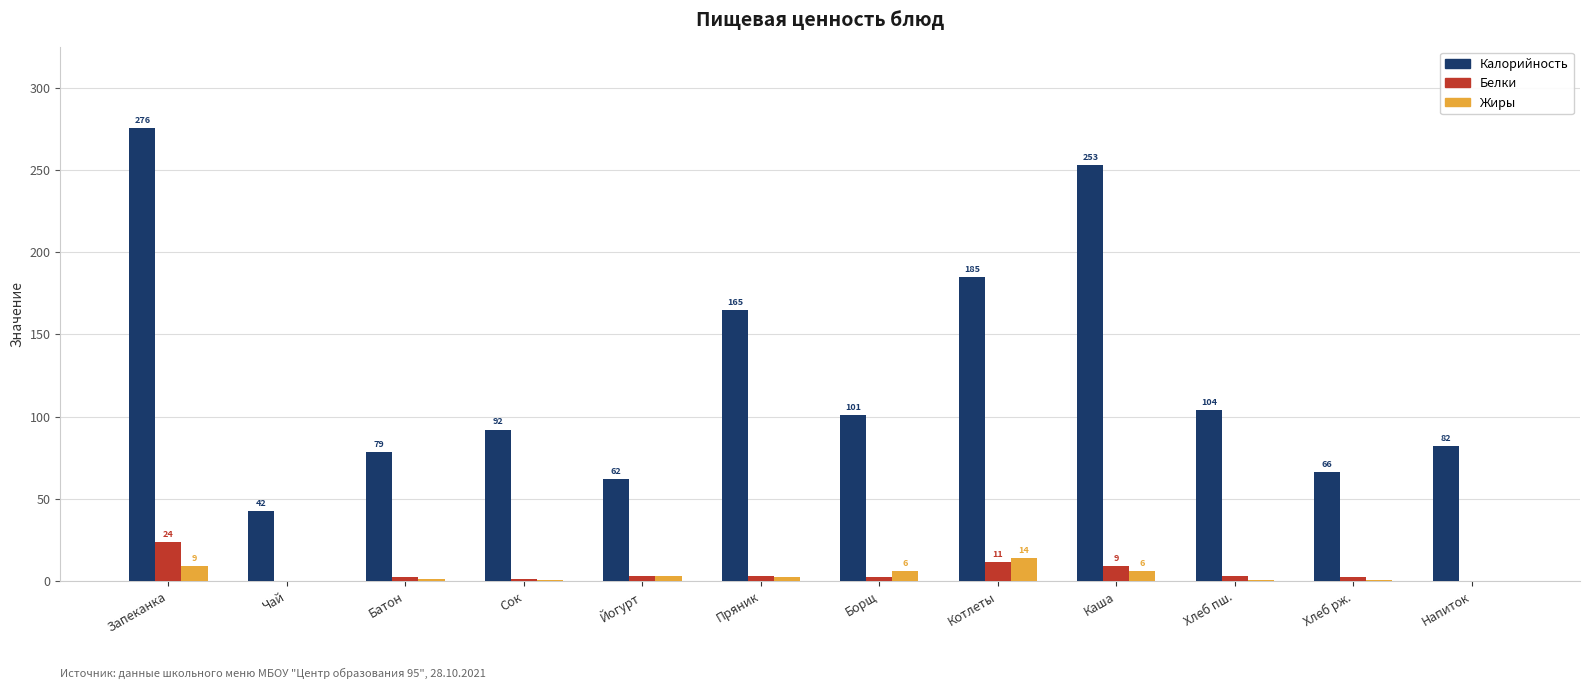

The Калорийность series shows 253.0 at Каша. True or false?

True